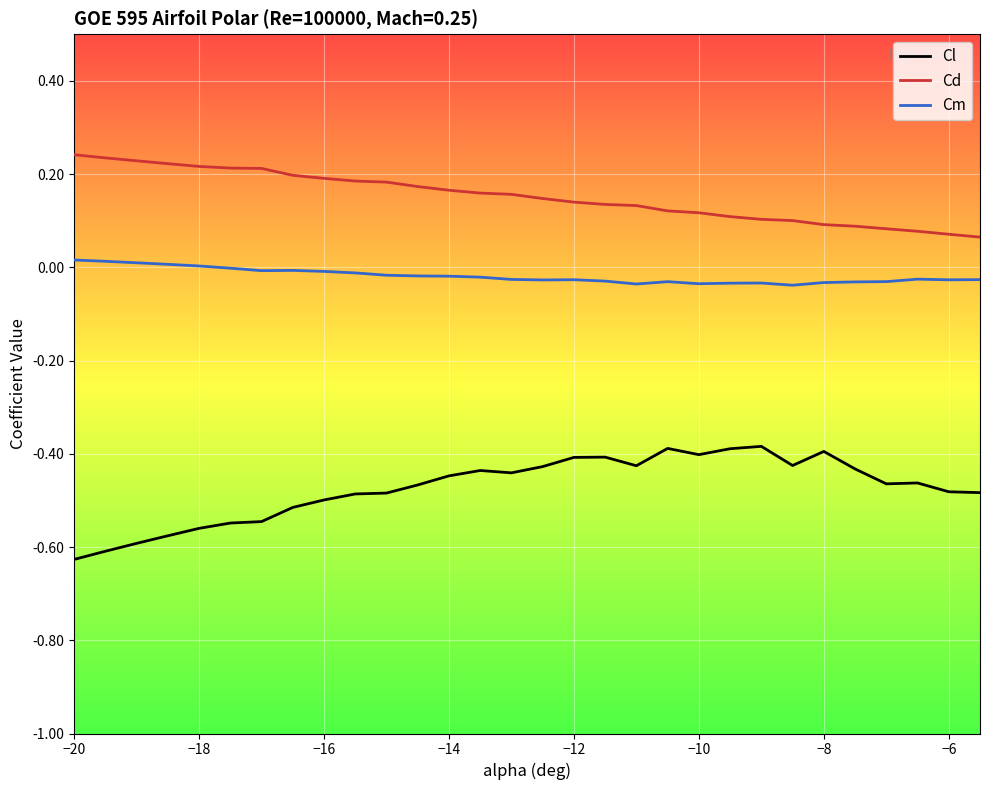

Which series has the largest total across all categories?

Cd